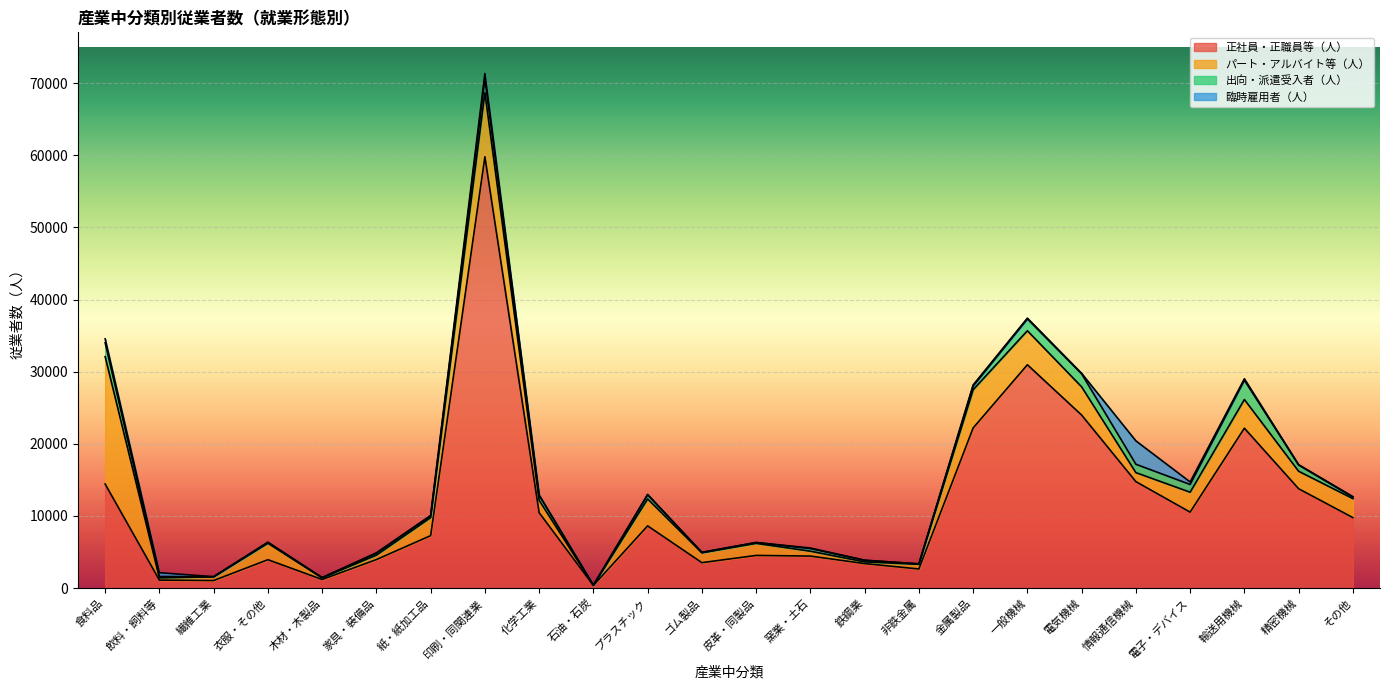

Which series has the largest range (max minus min)?

正社員・正職員等（人）